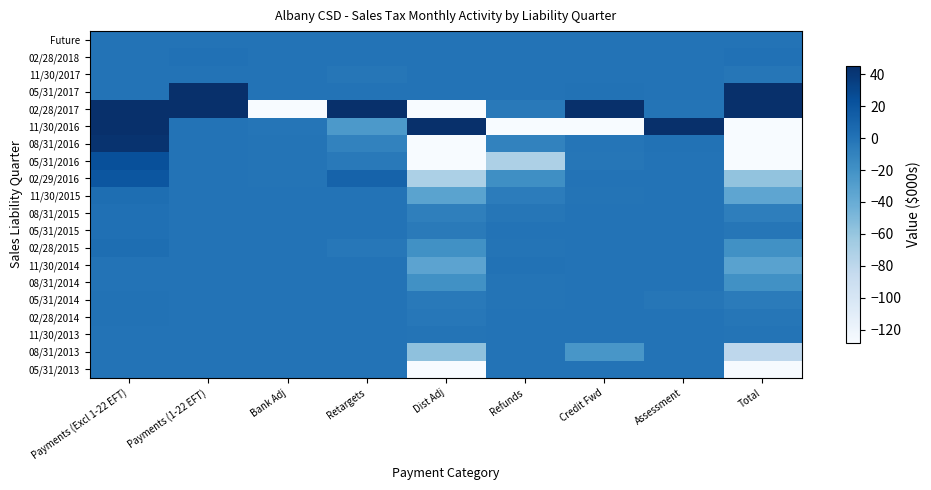

Which label corresponds to the largest value in the chart?

Total